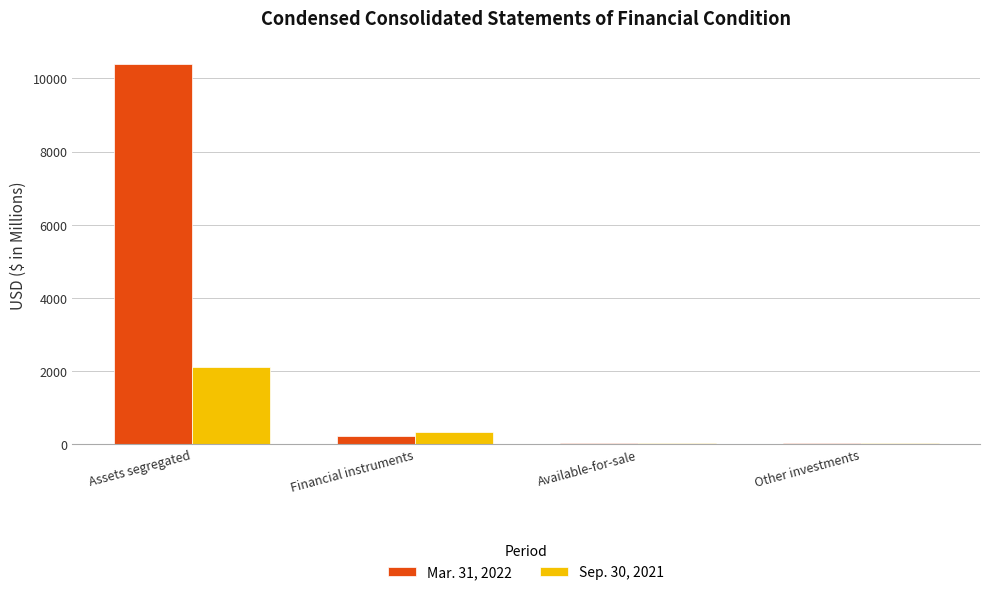

How many groups of bars are there?

4